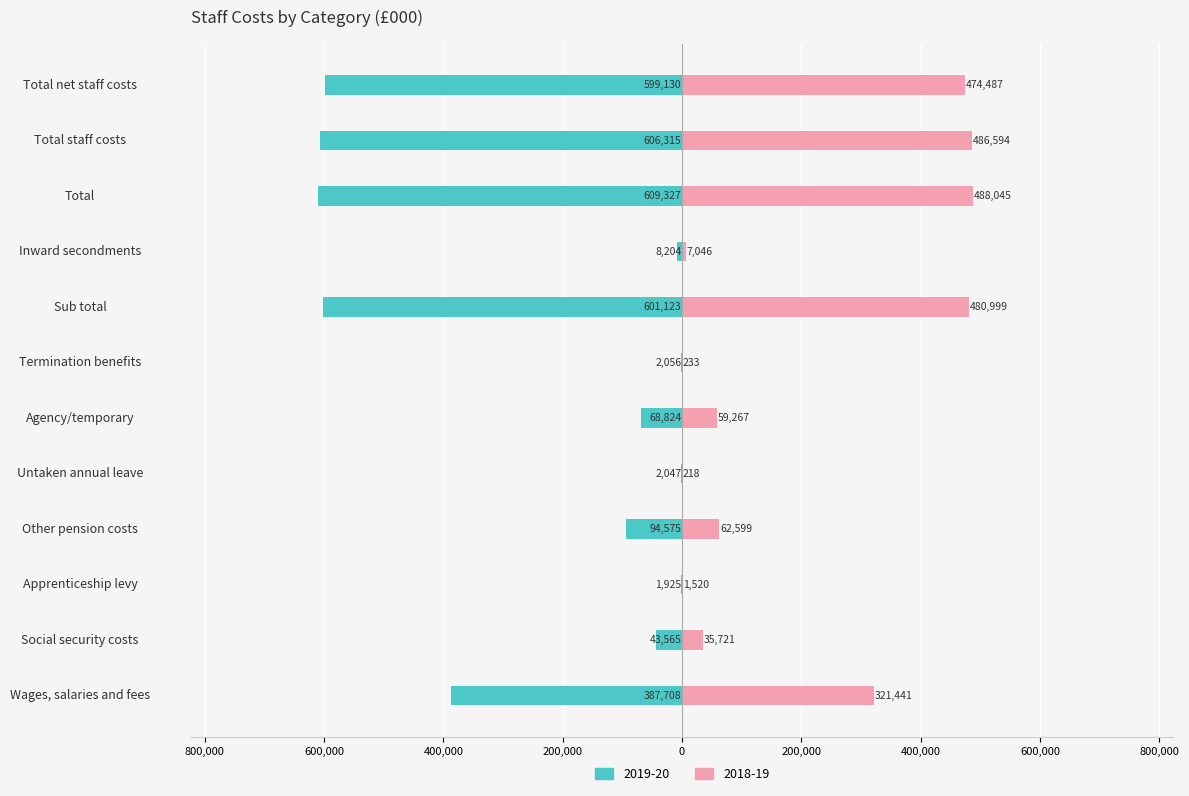

Where does the 2019-20 series first go above -68824?

Social security costs